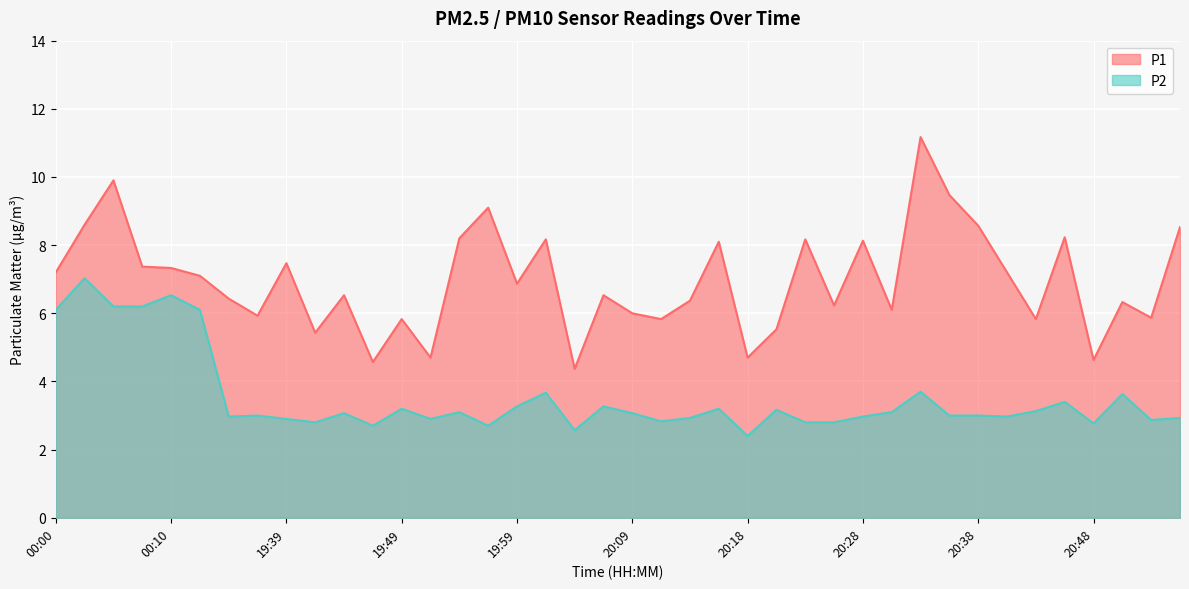

At which category is the sum across all series the highest?

00:05